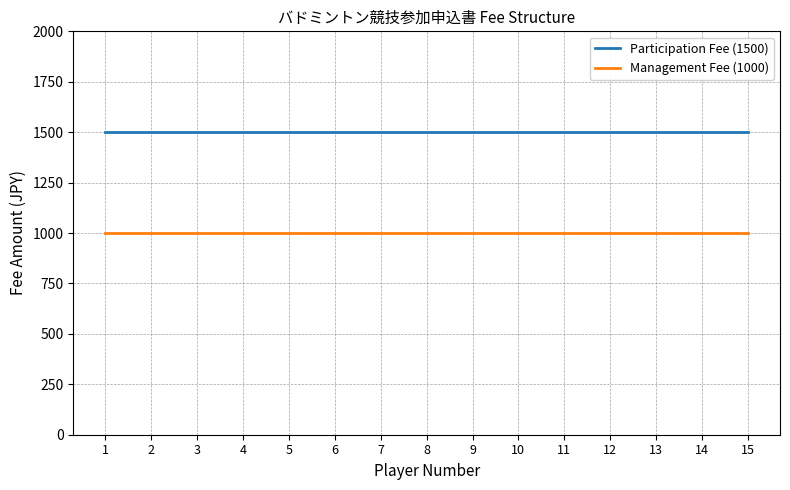

Reading left to right, extract all data points from this chart.

Participation Fee (1500): 1500	1500	1500	1500	1500	1500	1500	1500	1500	1500	1500	1500	1500	1500	1500
Management Fee (1000): 1000	1000	1000	1000	1000	1000	1000	1000	1000	1000	1000	1000	1000	1000	1000